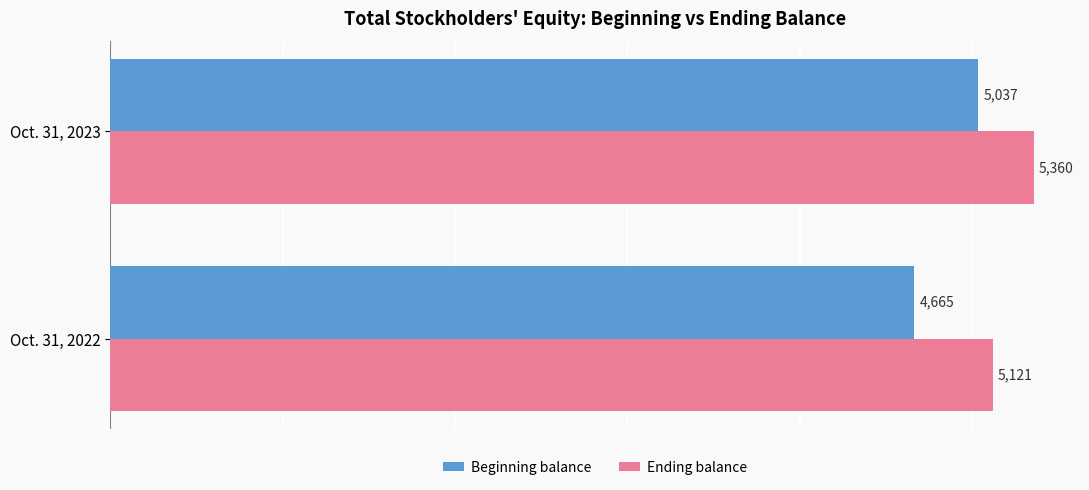

The value of Beginning balance at Oct. 31, 2023 is 5037. True or false?

True